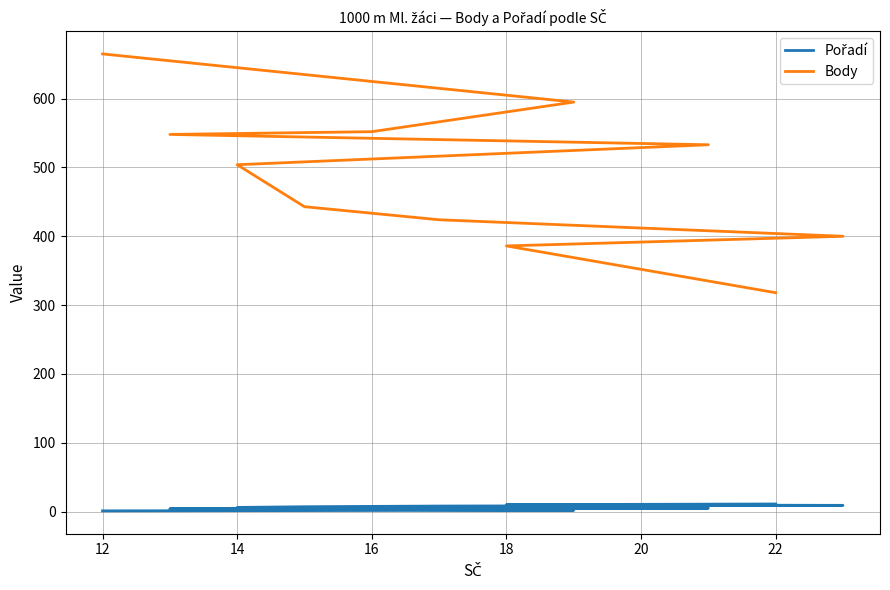

Is it true that Pořadí equals 11 at 22?

False